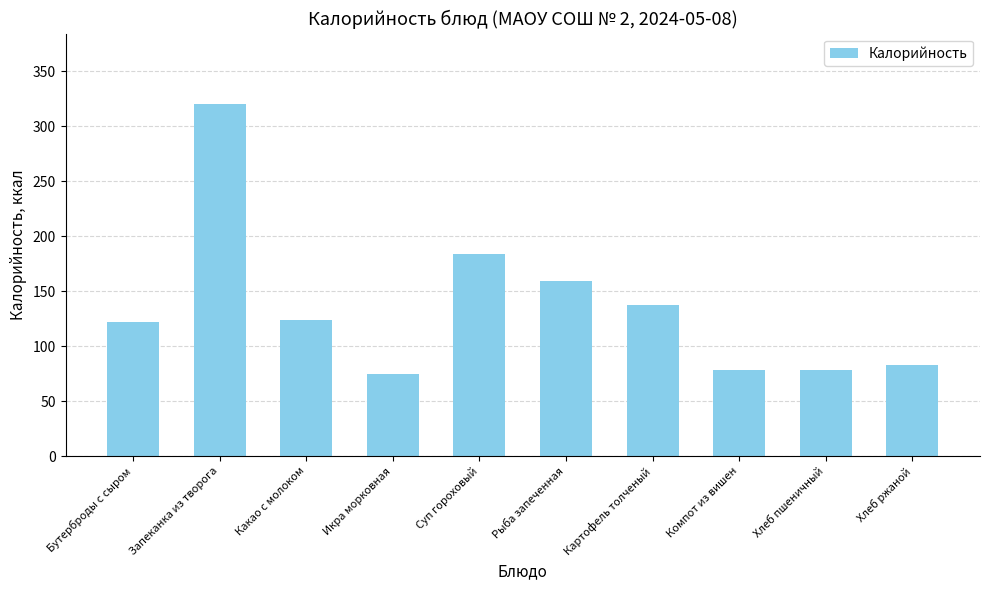

Is it true that the value at Картофель толченый is 137?

True